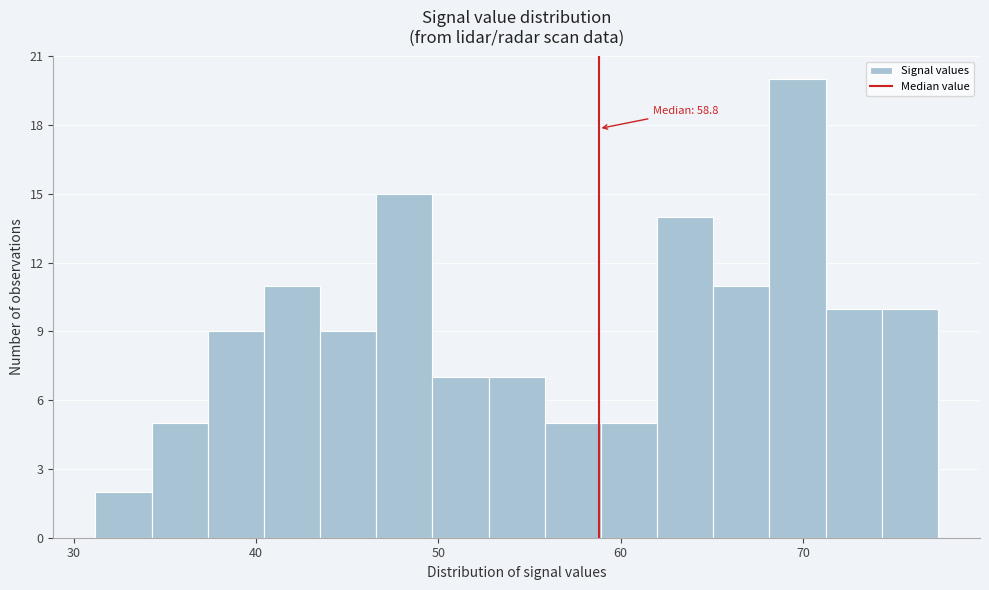

Around what value on the x-axis is the tallest bar? Give the approximate position of its centre, as read against the axis.

70